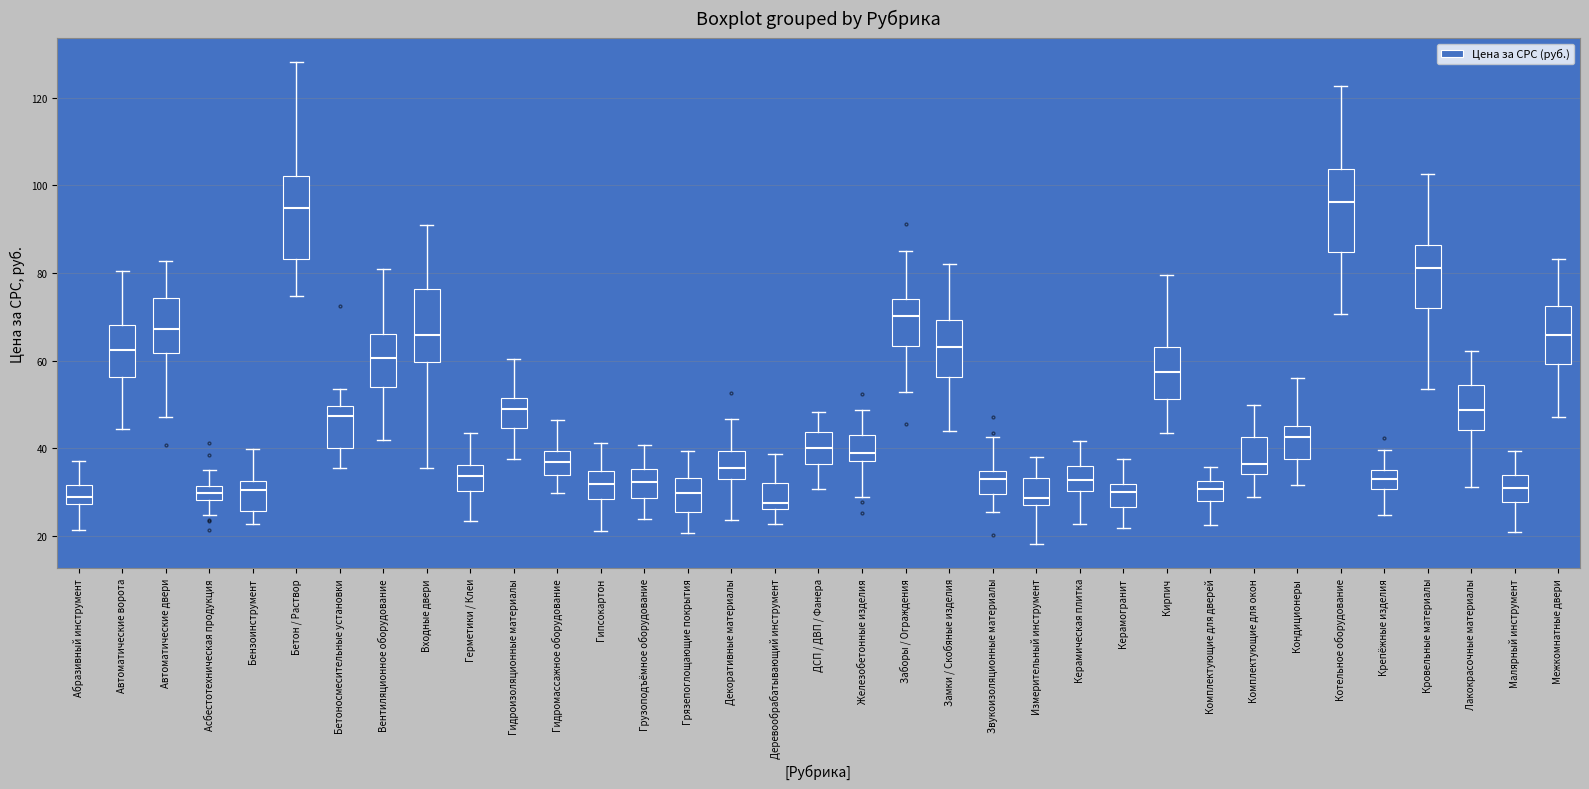

Reading left to right, read every box against the y-axis: the position of its median line, the range the box covers, and the ends of its whiskers. The values are not printed on the chart, so give them approximately, as read against the axis.

Абразивный инструмент: median 28 (inside the box), box 28 to 32, whiskers 22 to 38
Автоматические ворота: median 62, box 56 to 68, whiskers 44 to 80
Автоматические двери: median 68, box 62 to 74, whiskers 48 to 82
Асбестотехническая продукция: median 30, box 28 to 32, whiskers 24 to 36
Бензоинструмент: median 30, box 26 to 32, whiskers 22 to 40
Бетон / Раствор: median 94, box 84 to 102, whiskers 74 to 128
Бетоносмесительные установки: median 48, box 40 to 50, whiskers 36 to 54
Вентиляционное оборудование: median 60, box 54 to 66, whiskers 42 to 80
Входные двери: median 66, box 60 to 76, whiskers 36 to 90
Герметики / Клеи: median 34, box 30 to 36, whiskers 24 to 44
Гидроизоляционные материалы: median 50, box 44 to 52, whiskers 38 to 60
Гидромассажное оборудование: median 36, box 34 to 40, whiskers 30 to 46
Гипсокартон: median 32, box 28 to 34, whiskers 22 to 42
Грузоподъёмное оборудование: median 32, box 28 to 36, whiskers 24 to 40
Грязепоглощающие покрытия: median 30, box 26 to 34, whiskers 20 to 40
Декоративные материалы: median 36, box 32 to 40, whiskers 24 to 46
Деревообрабатывающий инструмент: median 28, box 26 to 32, whiskers 22 to 38
ДСП / ДВП / Фанера: median 40, box 36 to 44, whiskers 30 to 48
Железобетонные изделия: median 38 (just above the box's lower edge), box 38 to 42, whiskers 28 to 48
Заборы / Ограждения: median 70, box 64 to 74, whiskers 52 to 86
Замки / Скобяные изделия: median 64, box 56 to 70, whiskers 44 to 82
Звукоизоляционные материалы: median 34 (just below the box's upper edge), box 30 to 34, whiskers 26 to 42
Измерительный инструмент: median 28, box 26 to 34, whiskers 18 to 38
Керамическая плитка: median 32, box 30 to 36, whiskers 22 to 42
Керамогранит: median 30, box 26 to 32, whiskers 22 to 38
Кирпич: median 58, box 52 to 64, whiskers 44 to 80
Комплектующие для дверей: median 30, box 28 to 32, whiskers 22 to 36
Комплектующие для окон: median 36, box 34 to 42, whiskers 28 to 50
Кондиционеры: median 42, box 38 to 46, whiskers 32 to 56
Котельное оборудование: median 96, box 84 to 104, whiskers 70 to 122
Крепёжные изделия: median 32, box 30 to 36, whiskers 24 to 40
Кровельные материалы: median 82, box 72 to 86, whiskers 54 to 102
Лакокрасочные материалы: median 48, box 44 to 54, whiskers 32 to 62
Малярный инструмент: median 30, box 28 to 34, whiskers 20 to 40
Межкомнатные двери: median 66, box 60 to 72, whiskers 48 to 84